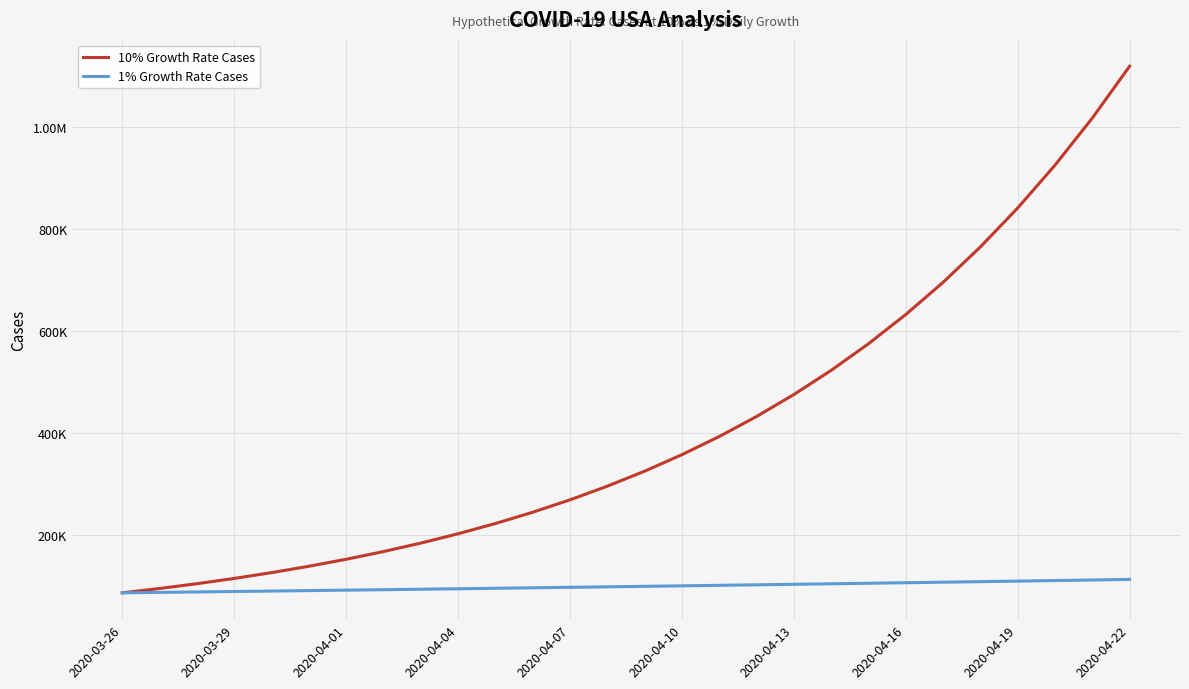

Does the chart display data point markers on the line(s)?

No